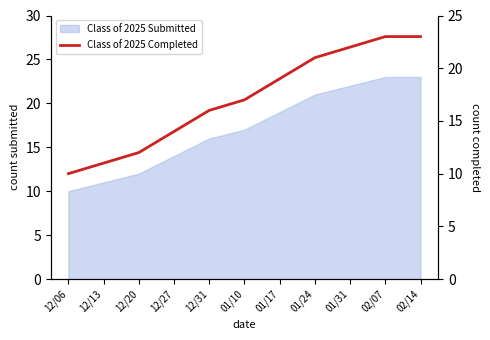

What is the difference between the second highest and minimum values?

13